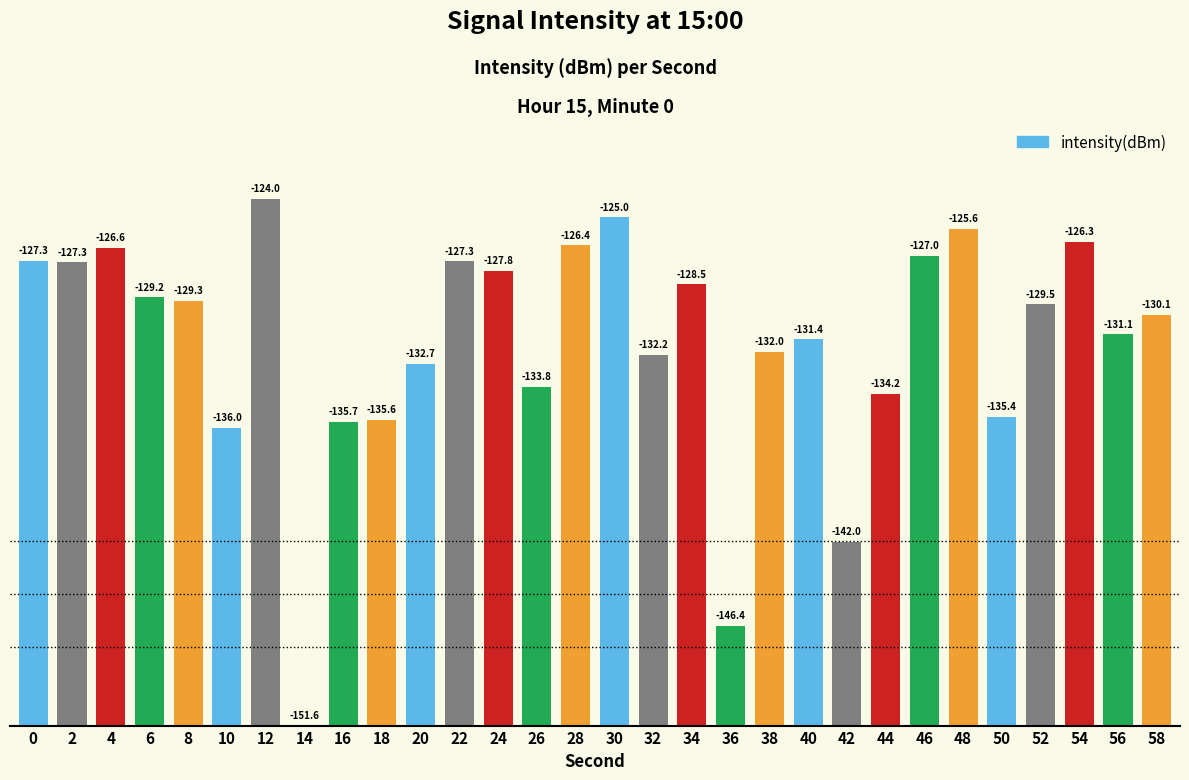

How many bars are there in total?

30